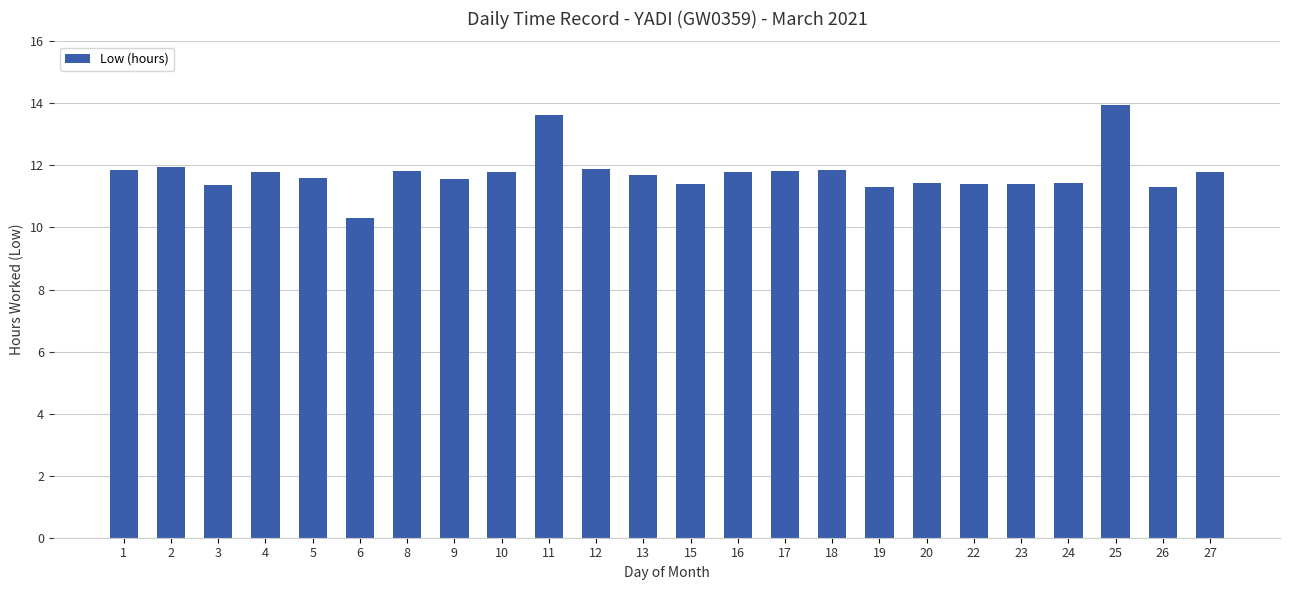

Is it true that the value at 13 is 11.7?

True